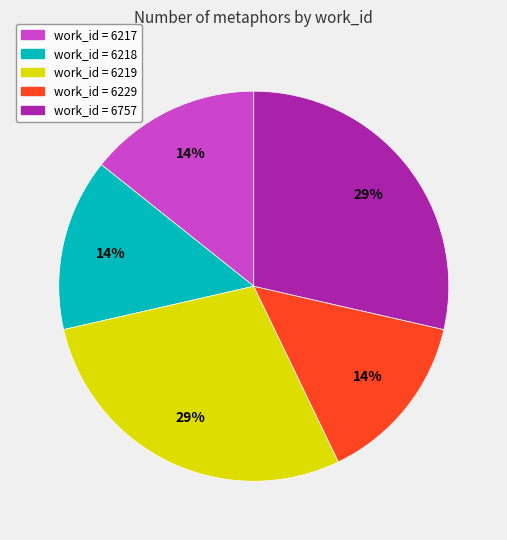

Is there a majority slice in this chart?

No